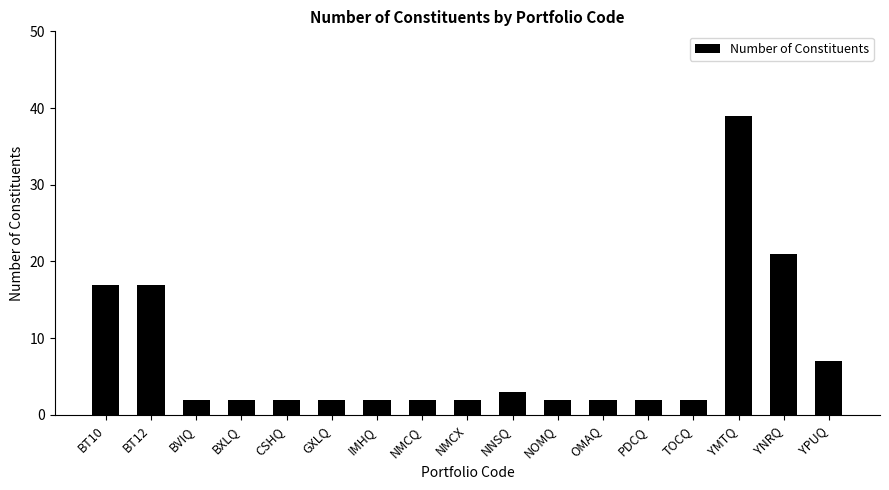

How many categories are shown in the chart?

17